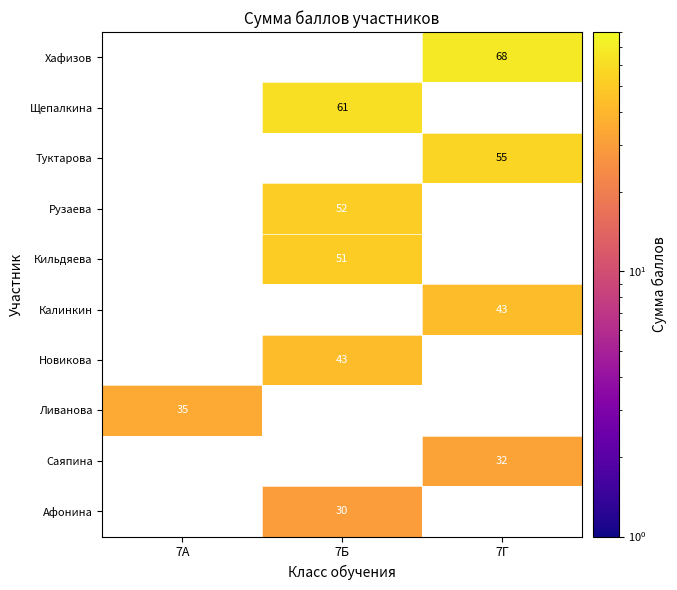

Is it true that Хафизов equals 68 at 7Г?

True